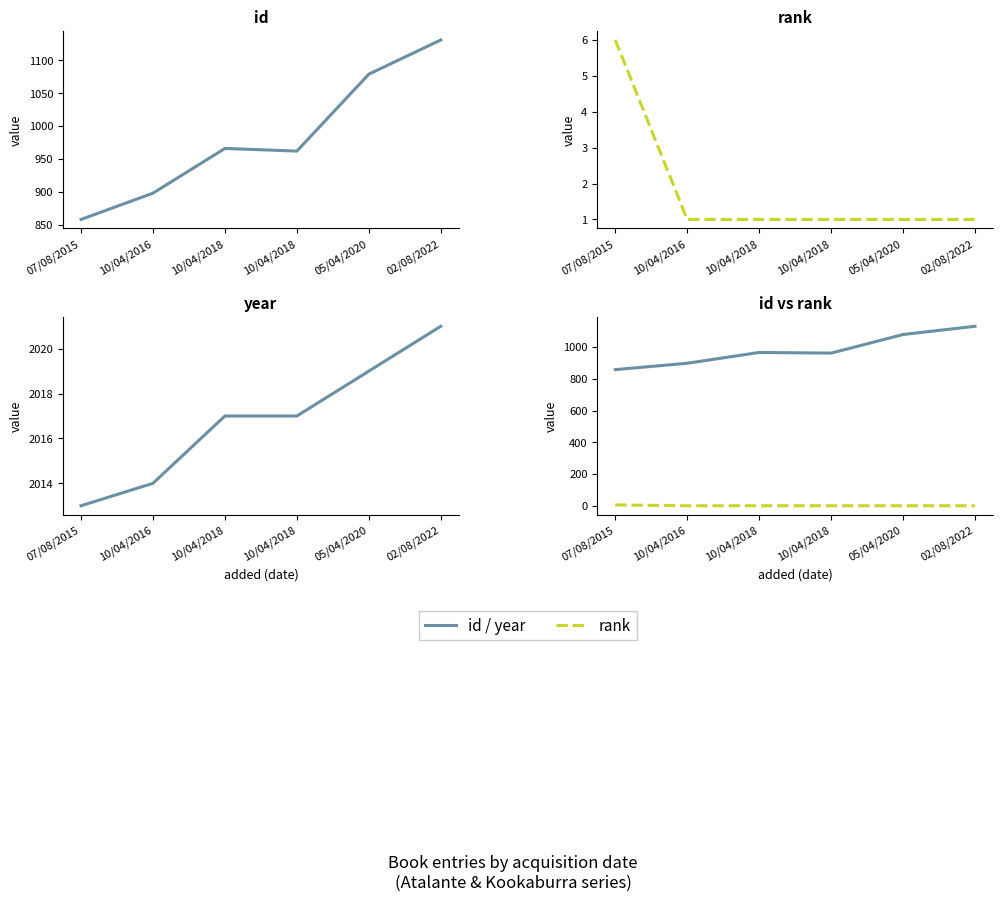

True or false: id has more than 0 points higher than both neighbors.

True